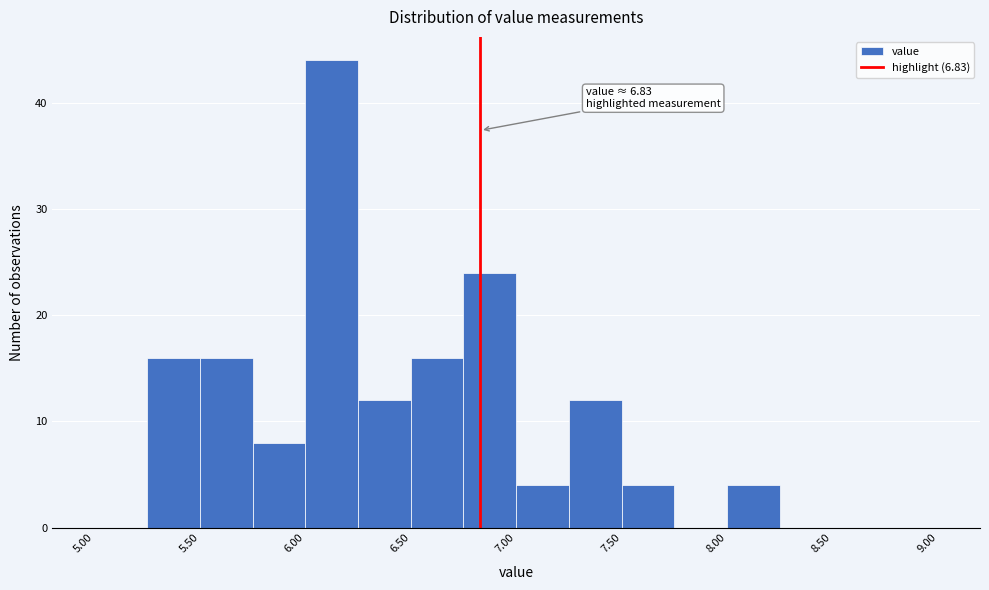

Which range on the x-axis has the tallest bar?

6.00 to 6.25